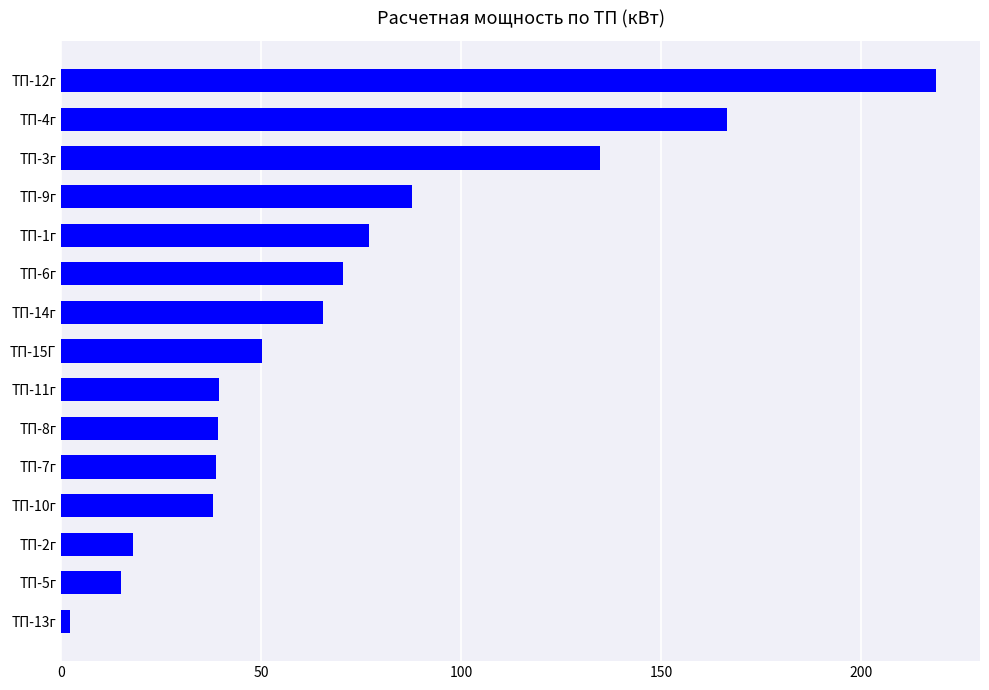

At which category does the chart reach its peak across all series?

ТП-12г